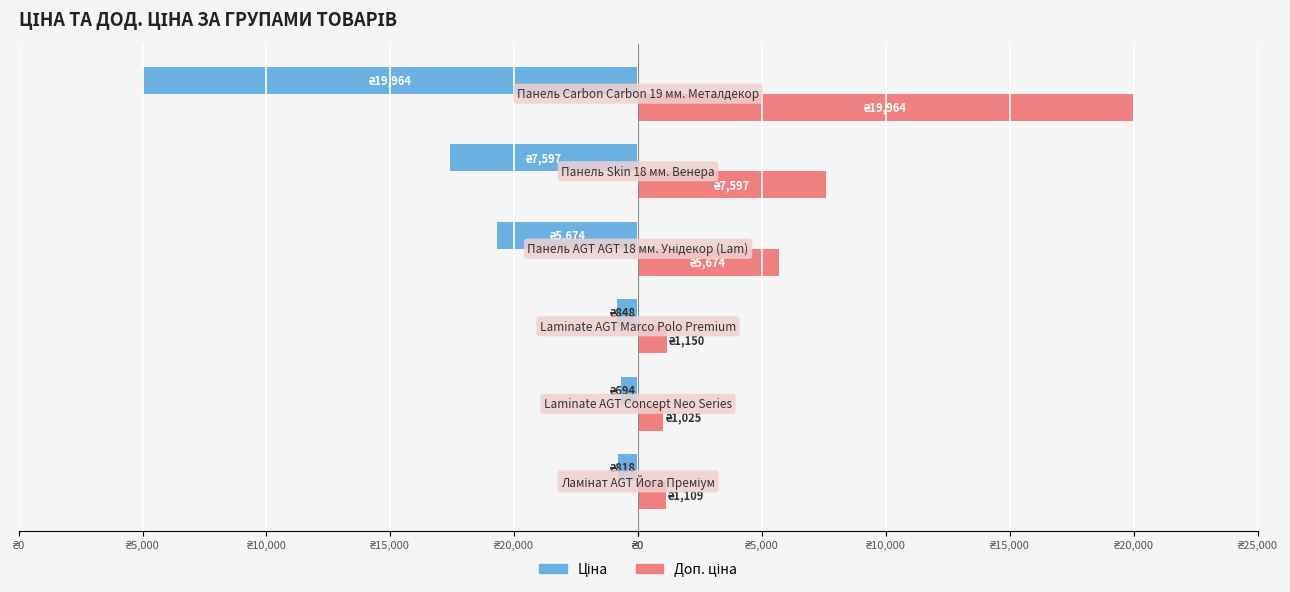

List the series in order of their overall mean, highest first.

Доп. ціна, Ціна